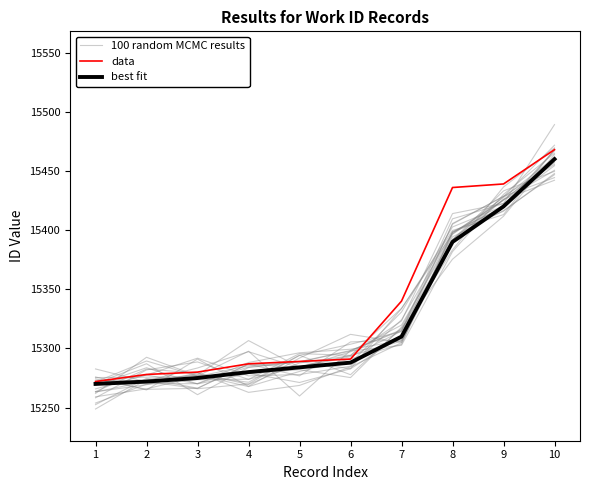

List the series in order of their peak value, lowest first.

best fit, 100 random MCMC results, data